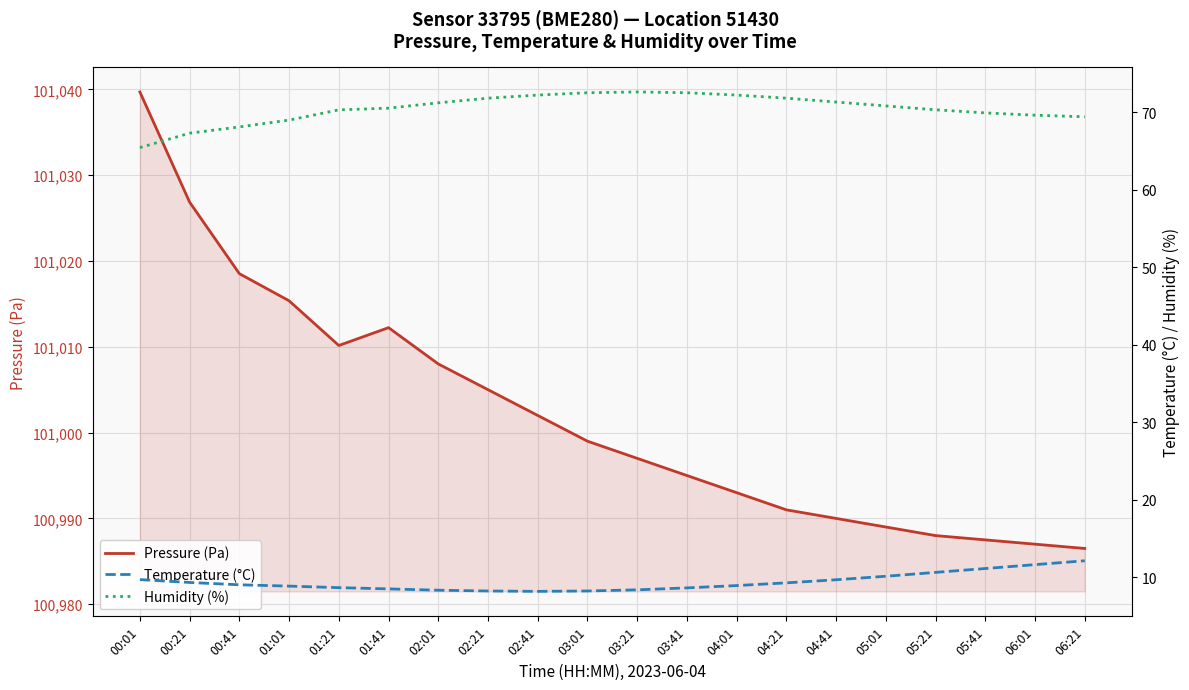

At which category is the sum across all series the highest?

00:01